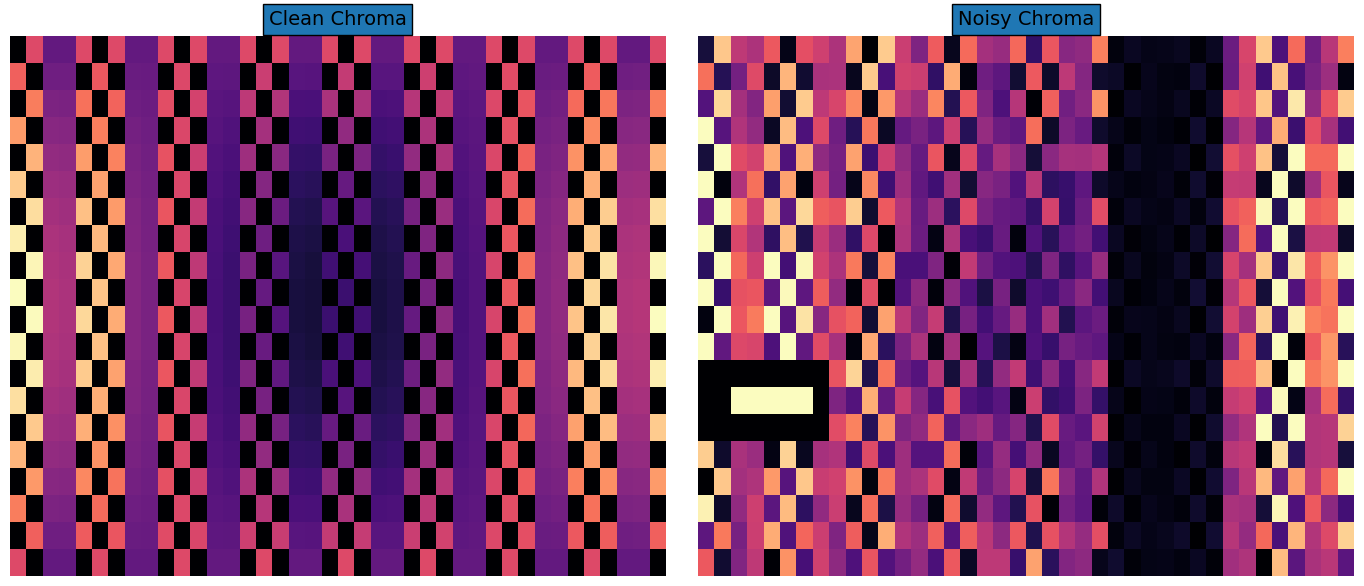

Between 26 and 30, which is larger?

26